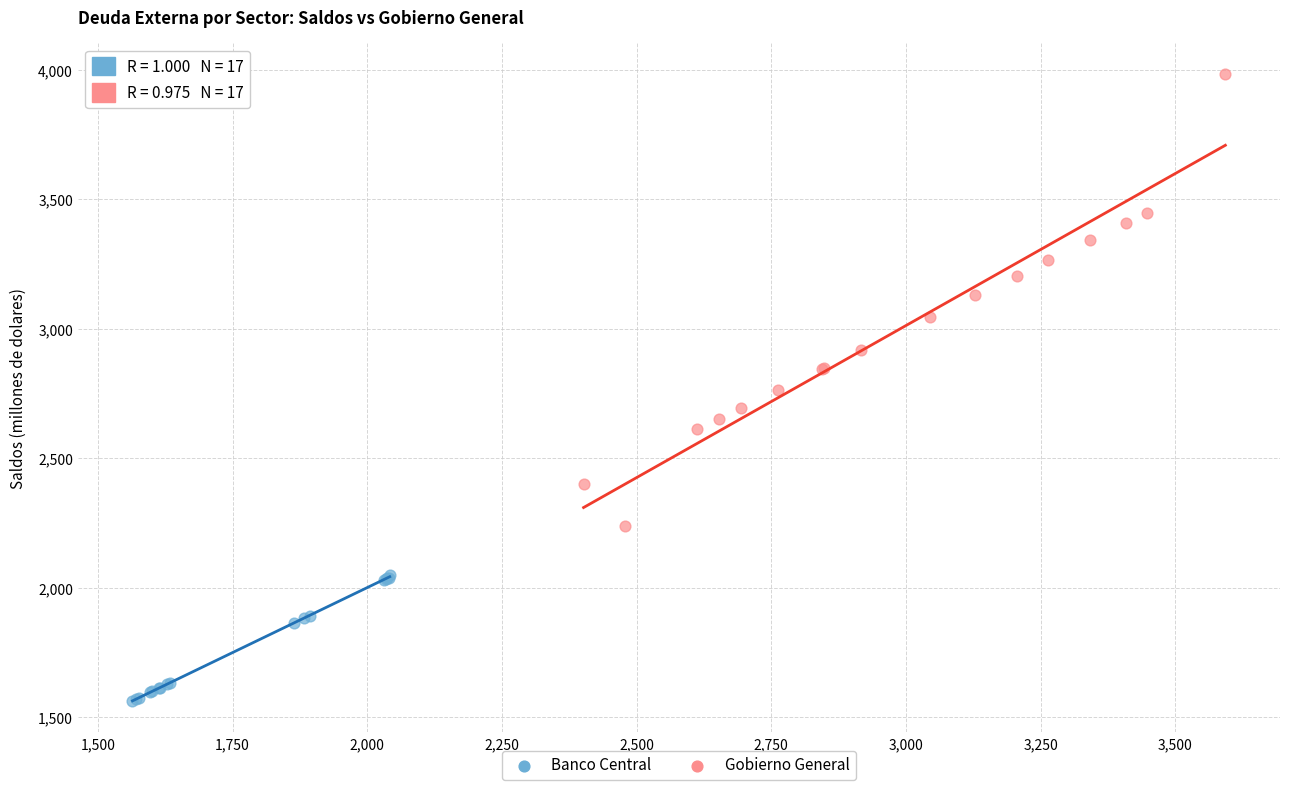

Which series has the largest Y range (max minus min)?

Gobierno General